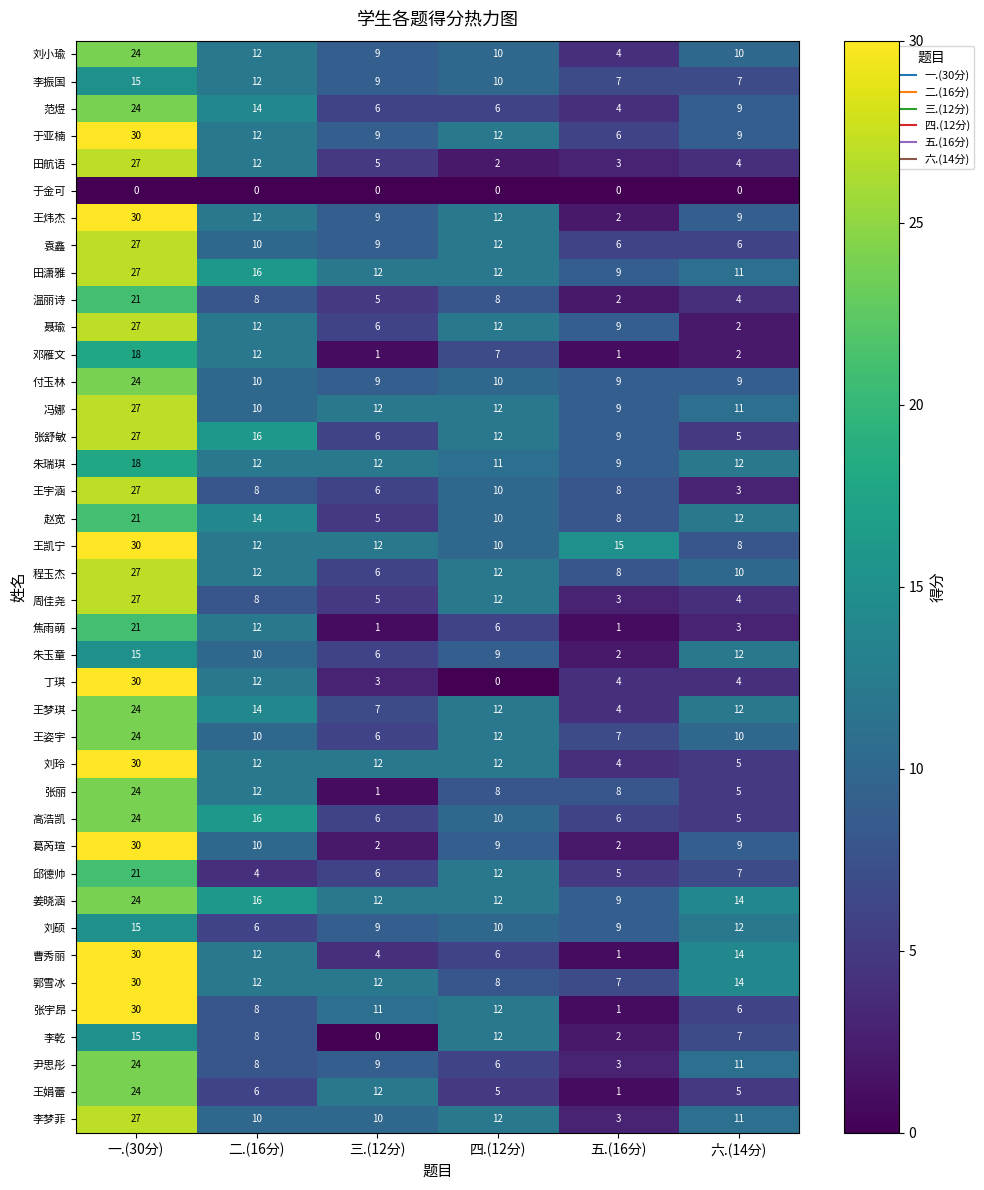

Where is 王梦琪 nearest to the value 14?

二.(16分)